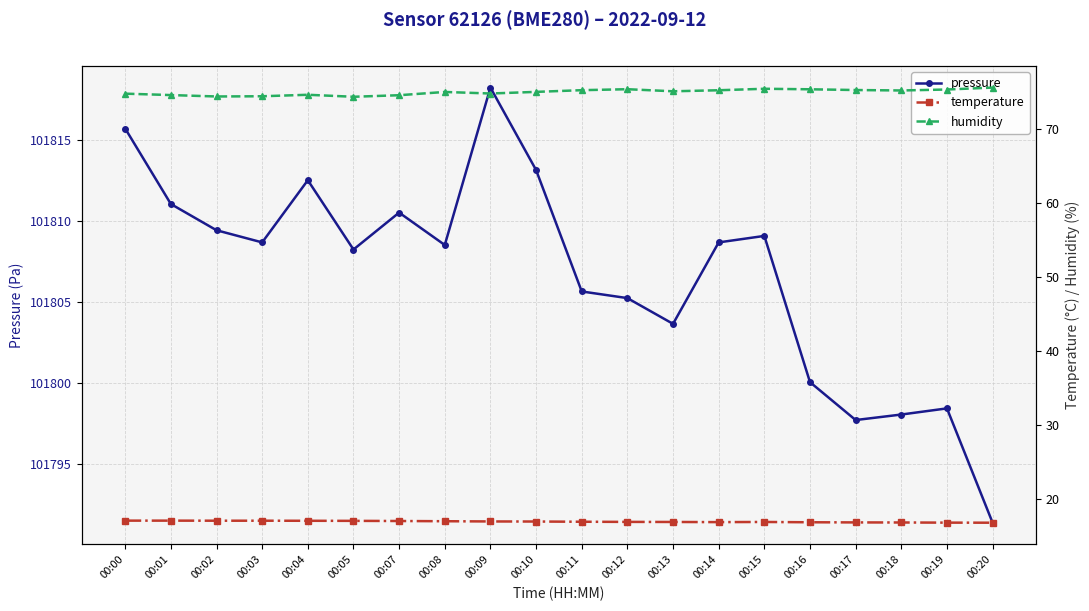

Read the pressure value at 00:02.

101809.4